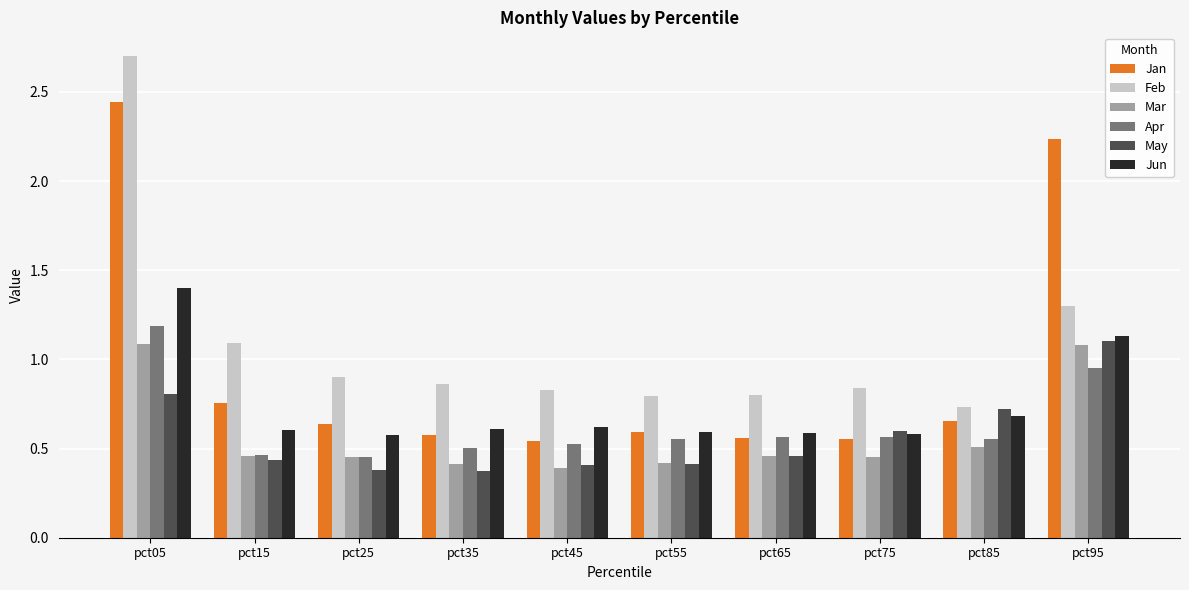

The May series shows 0.8 at pct05. True or false?

True